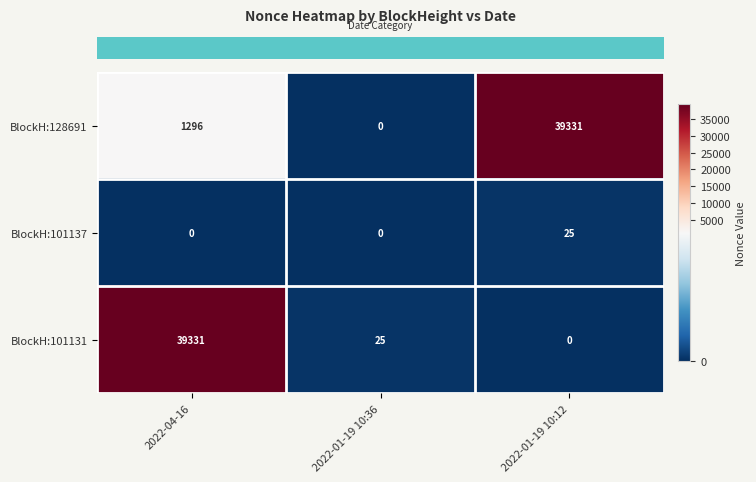

At which category is the sum across all series the highest?

2022-04-16